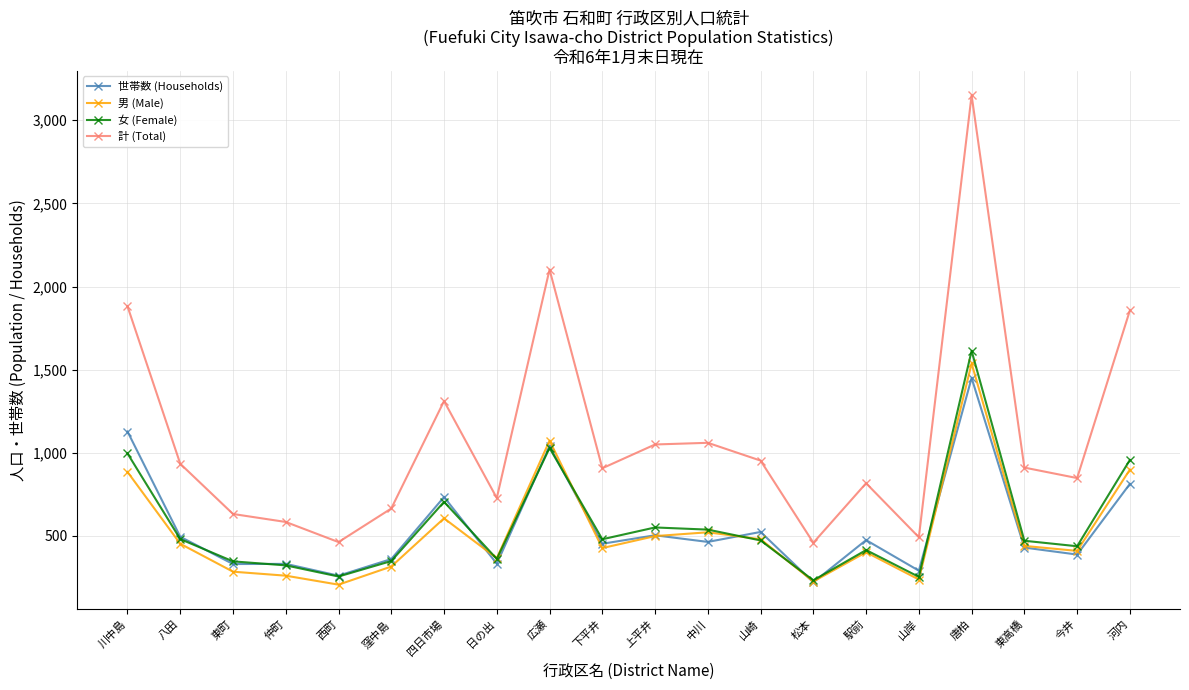

Count the number of data series in this chart.

4